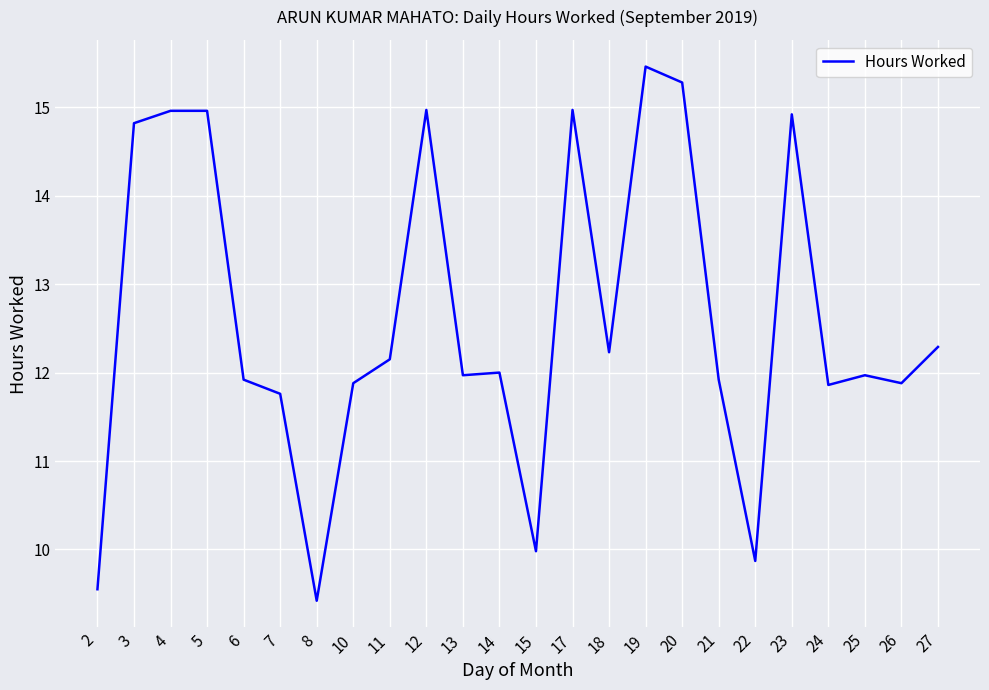

At which category does the chart reach its peak across all series?

19